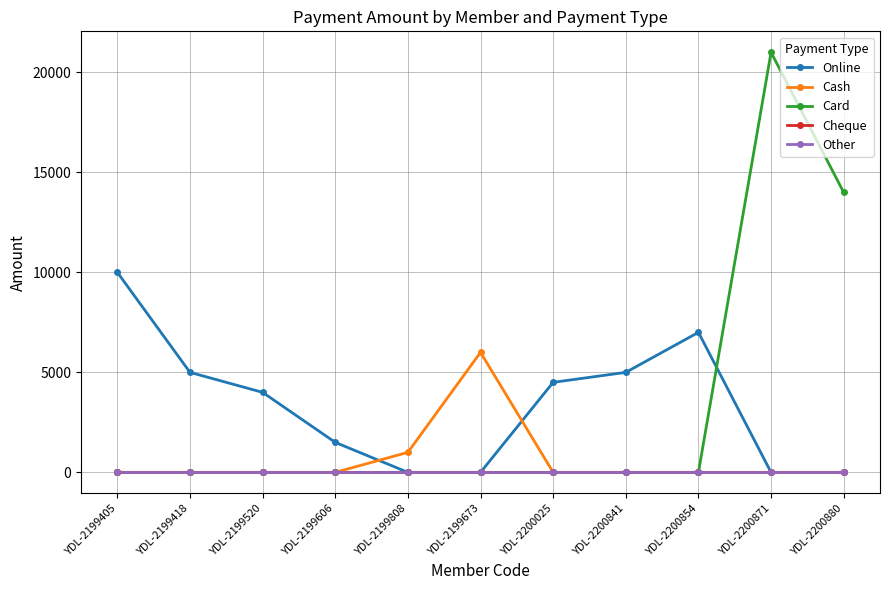

True or false: Cash and Card intersect in this chart.

False